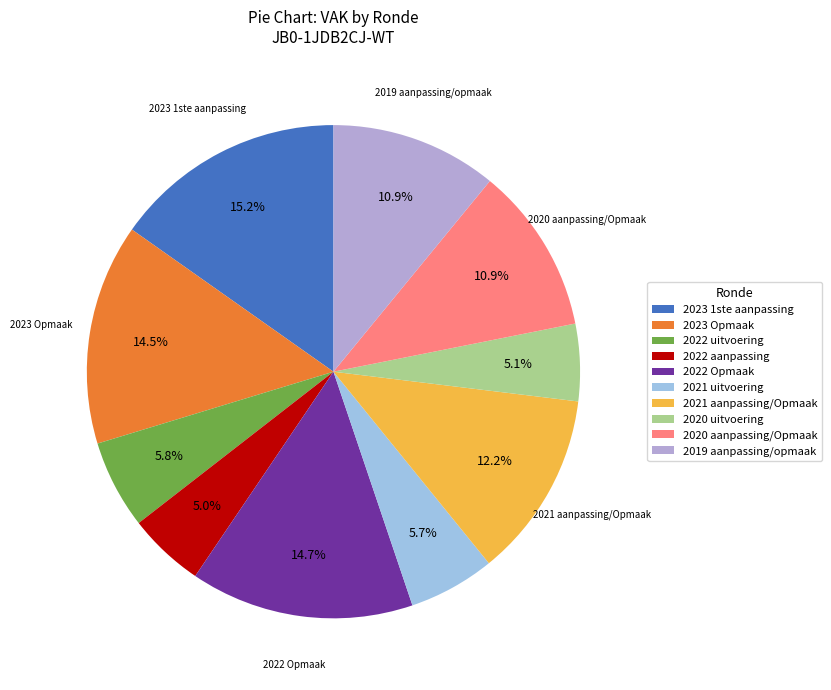

Rank the categories by value from highest to lowest.

2023 1ste aanpassing, 2022 Opmaak, 2023 Opmaak, 2021 aanpassing/Opmaak, 2020 aanpassing/Opmaak, 2019 aanpassing/opmaak, 2022 uitvoering, 2021 uitvoering, 2020 uitvoering, 2022 aanpassing